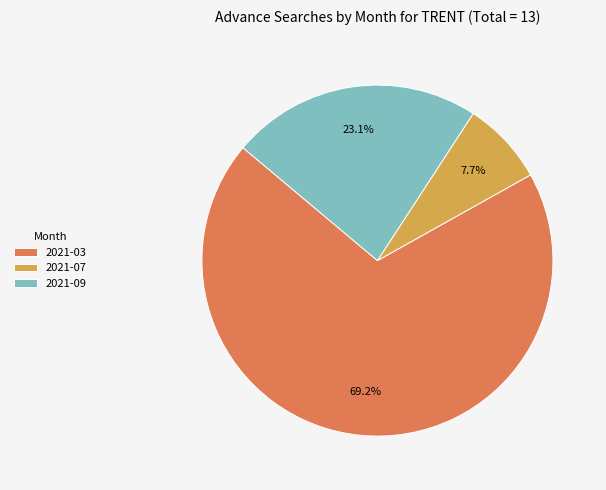

Which category has the biggest portion of the pie?

2021-03